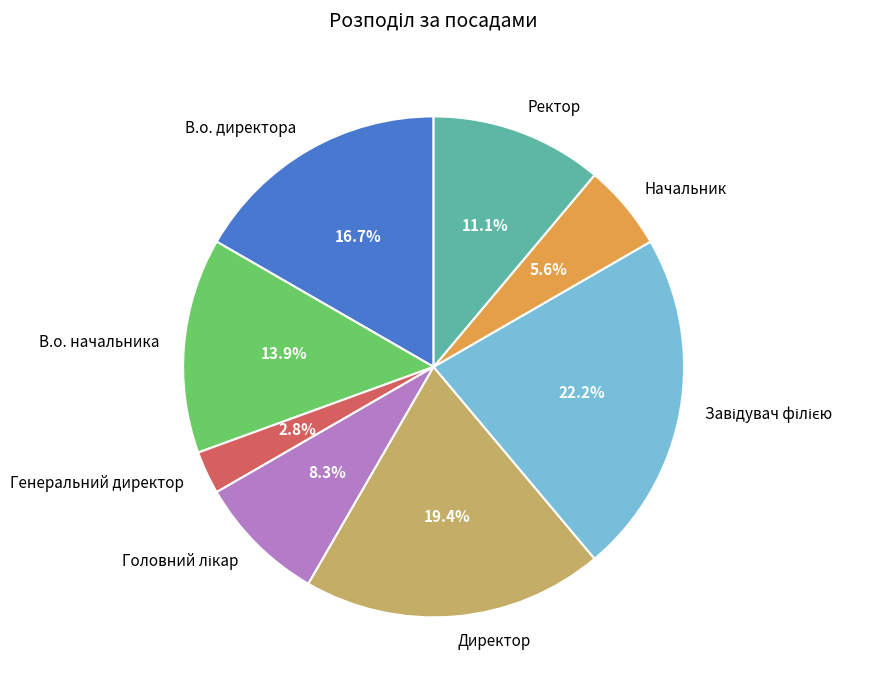

Count the number of slices in the pie.

8